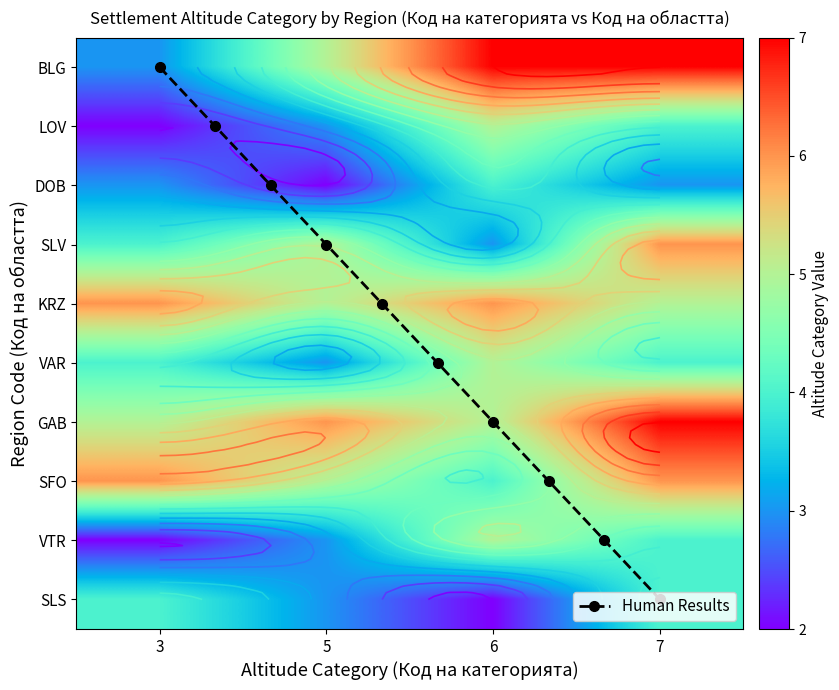

Read the SFO value at 7.

6